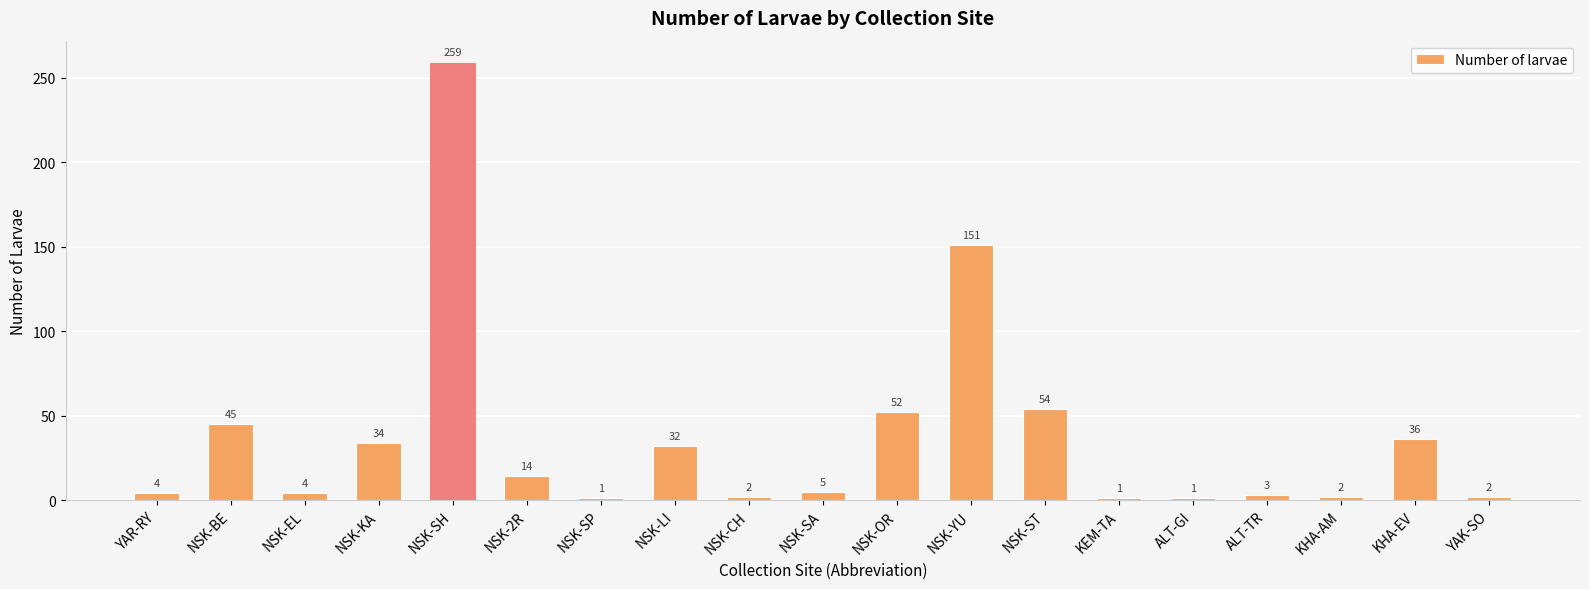

Count the number of categories in the chart.

19